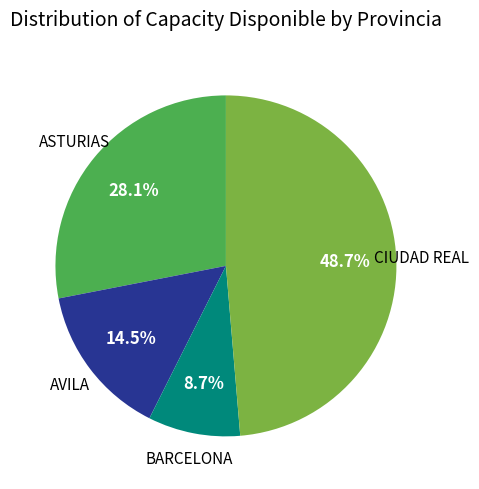

Is there a majority slice in this chart?

No